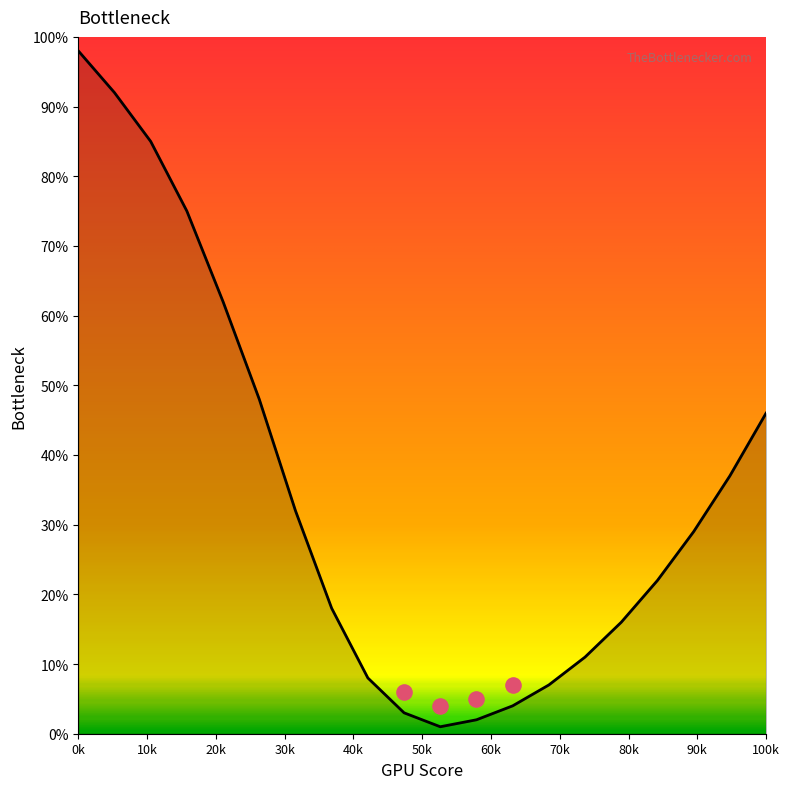

What is the change in value from 20 to 85?

-33